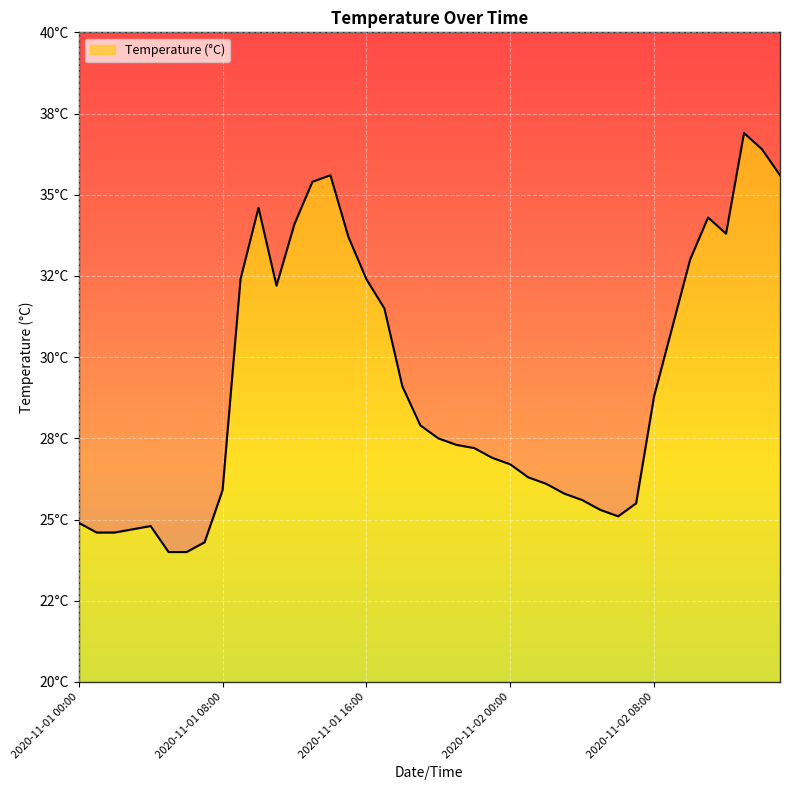

Rank the categories by value from highest to lowest.

2020-11-02 13:00, 2020-11-02 14:00, 2020-11-01 14:00, 2020-11-02 15:00, 2020-11-01 13:00, 2020-11-01 10:00, 2020-11-02 11:00, 2020-11-01 12:00, 2020-11-02 12:00, 2020-11-01 15:00, 2020-11-02 10:00, 2020-11-01 09:00, 2020-11-01 16:00, 2020-11-01 11:00, 2020-11-01 17:00, 2020-11-02 09:00, 2020-11-01 18:00, 2020-11-02 08:00, 2020-11-01 19:00, 2020-11-01 20:00, 2020-11-01 21:00, 2020-11-01 22:00, 2020-11-01 23:00, 2020-11-02 00:00, 2020-11-02 01:00, 2020-11-02 02:00, 2020-11-01 08:00, 2020-11-02 03:00, 2020-11-02 04:00, 2020-11-02 07:00, 2020-11-02 05:00, 2020-11-02 06:00, 2020-11-01 00:00, 2020-11-01 04:00, 2020-11-01 03:00, 2020-11-01 01:00, 2020-11-01 02:00, 2020-11-01 07:00, 2020-11-01 05:00, 2020-11-01 06:00